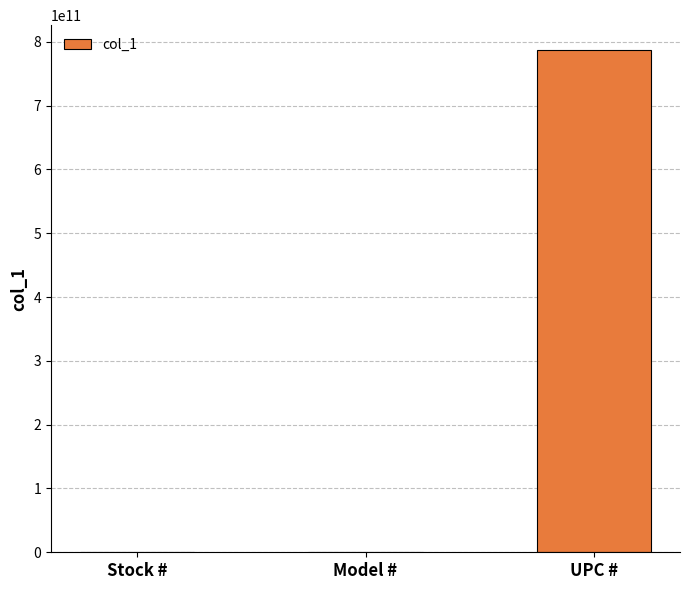

What is the ratio of the value at UPC # to the value at Model #?

2529293.0